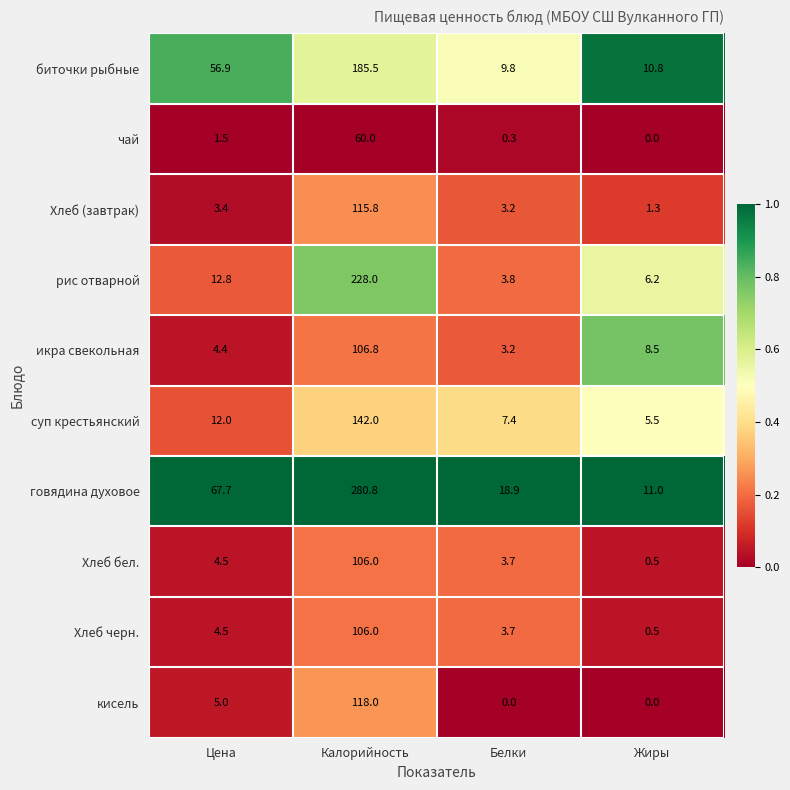

At how many categories does at least one series exceed 0?

4